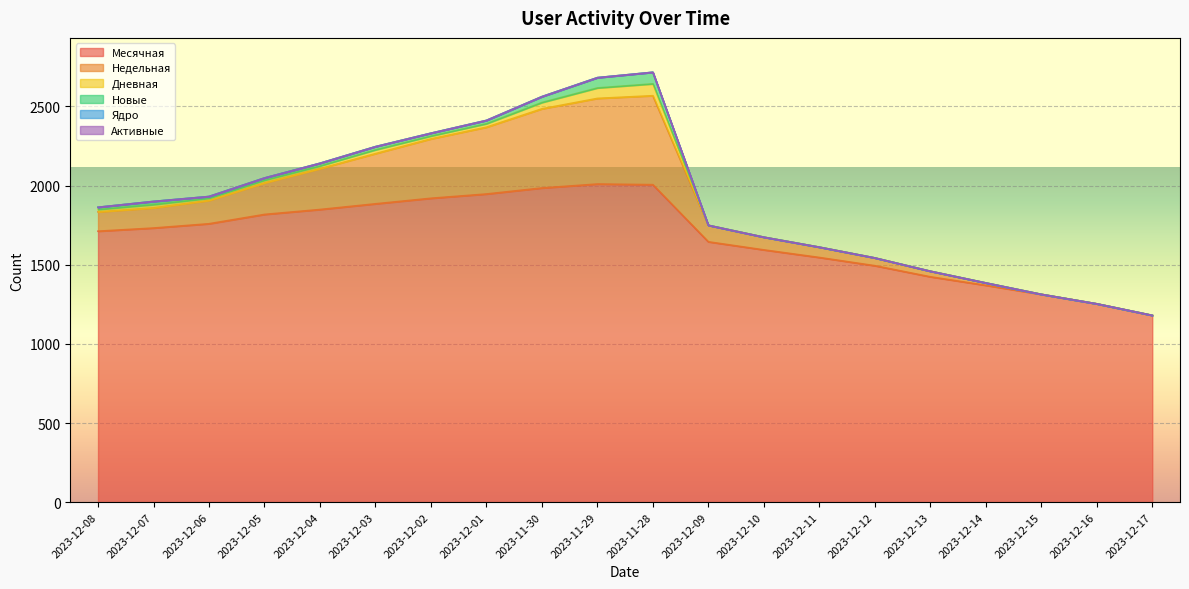

Is the value of Новые at 2023-12-02 greater than the value of Дневная at 2023-12-12?

Yes